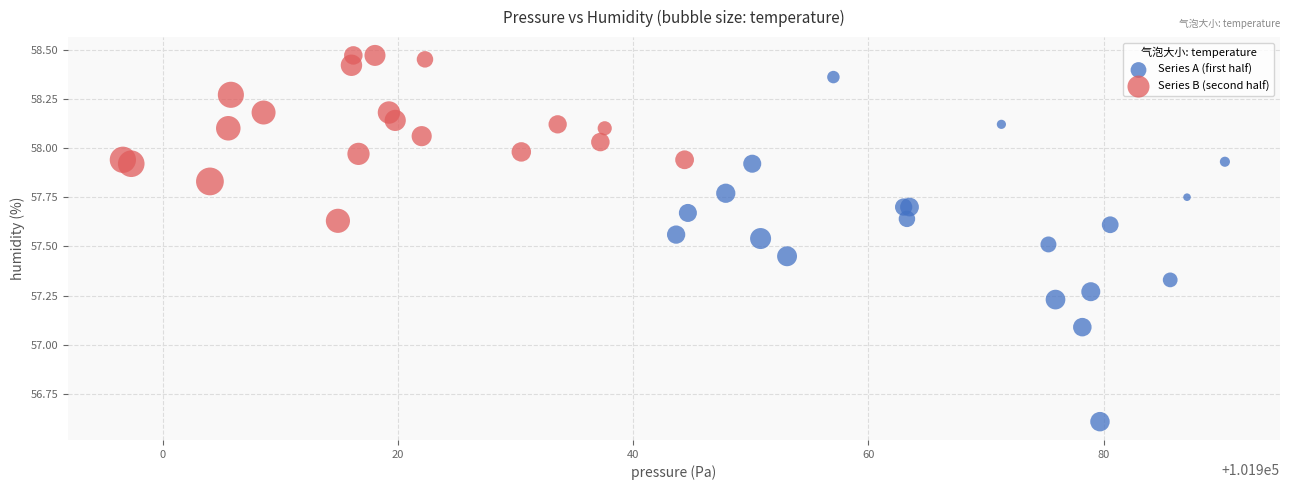

Which series reaches the maximum Y coordinate?

Series B (second half)